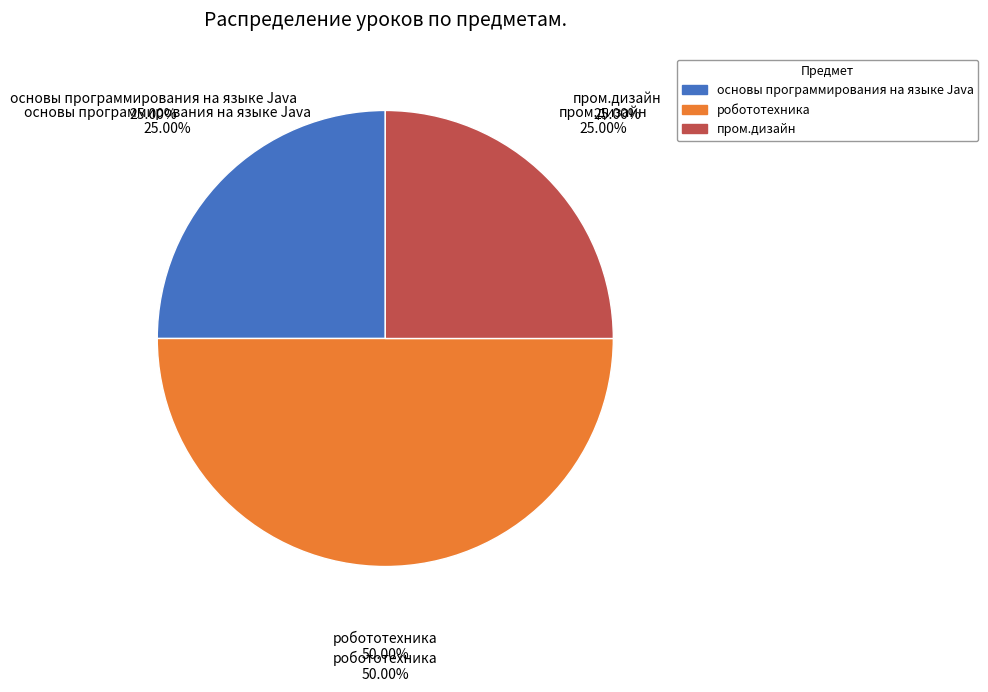

Is it true that основы программирования на языке Java is 25% of the pie?

True